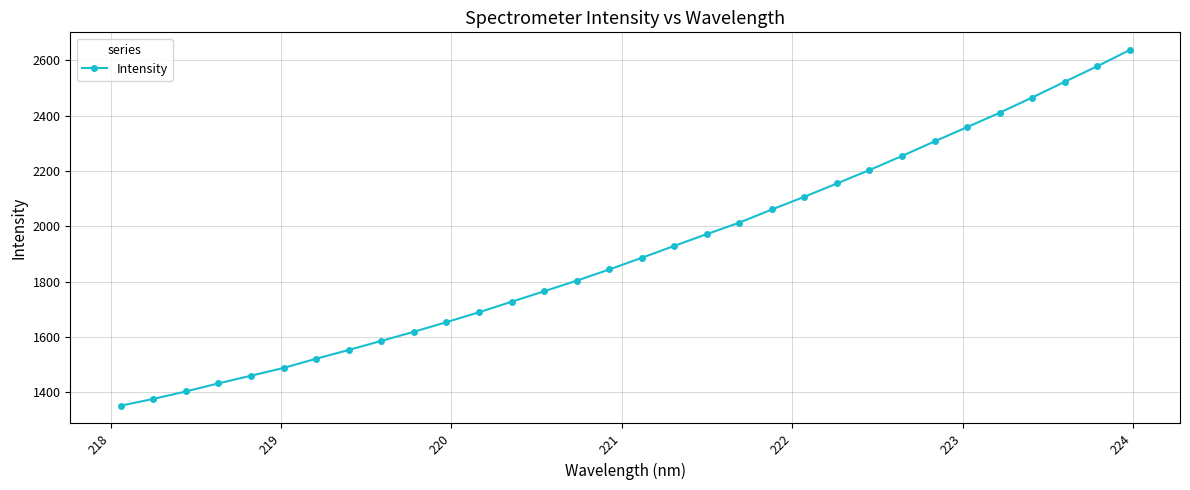

True or false: there are more than 2 points higher than both neighbors.

False